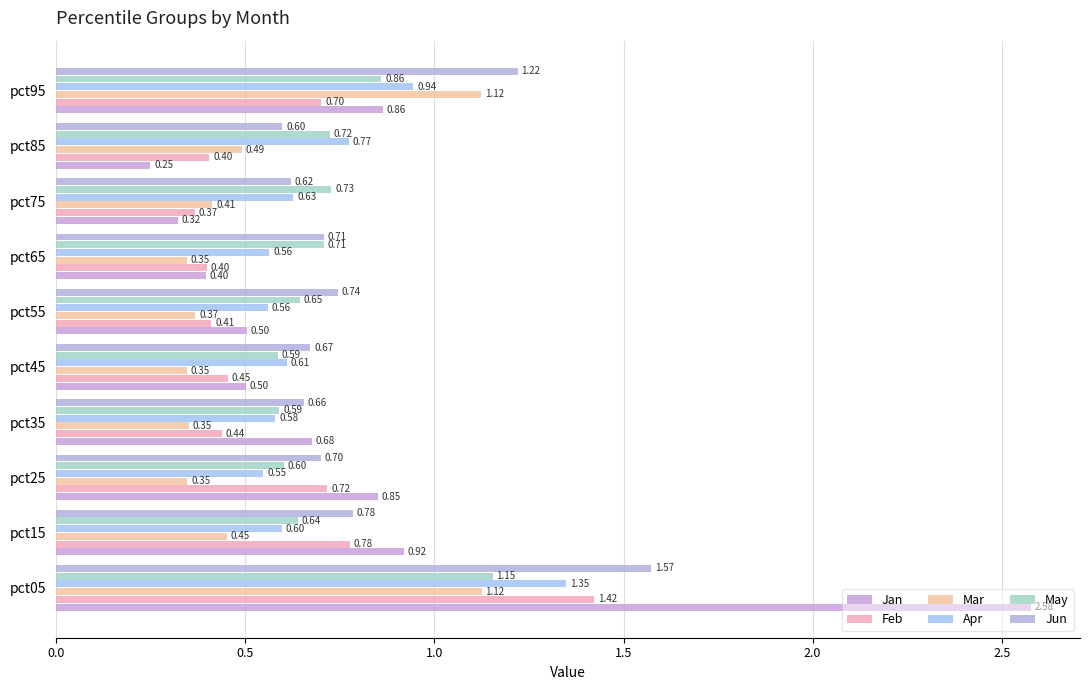

What are all the series names shown in the legend?

Jan, Feb, Mar, Apr, May, Jun